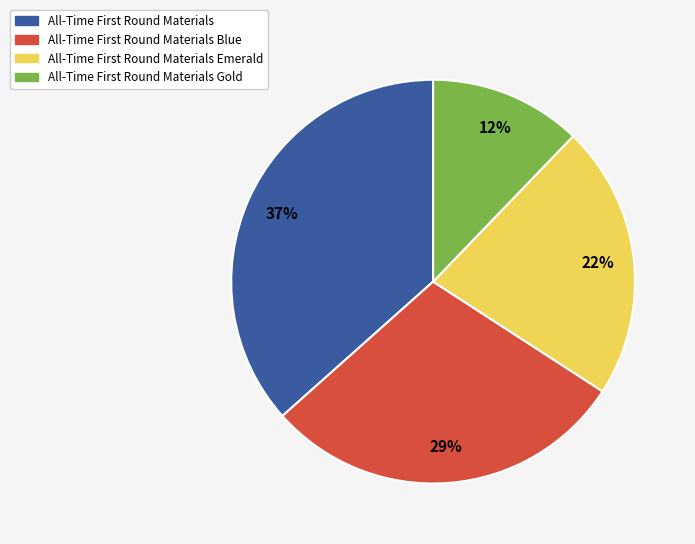

How many slices are in this pie chart?

4